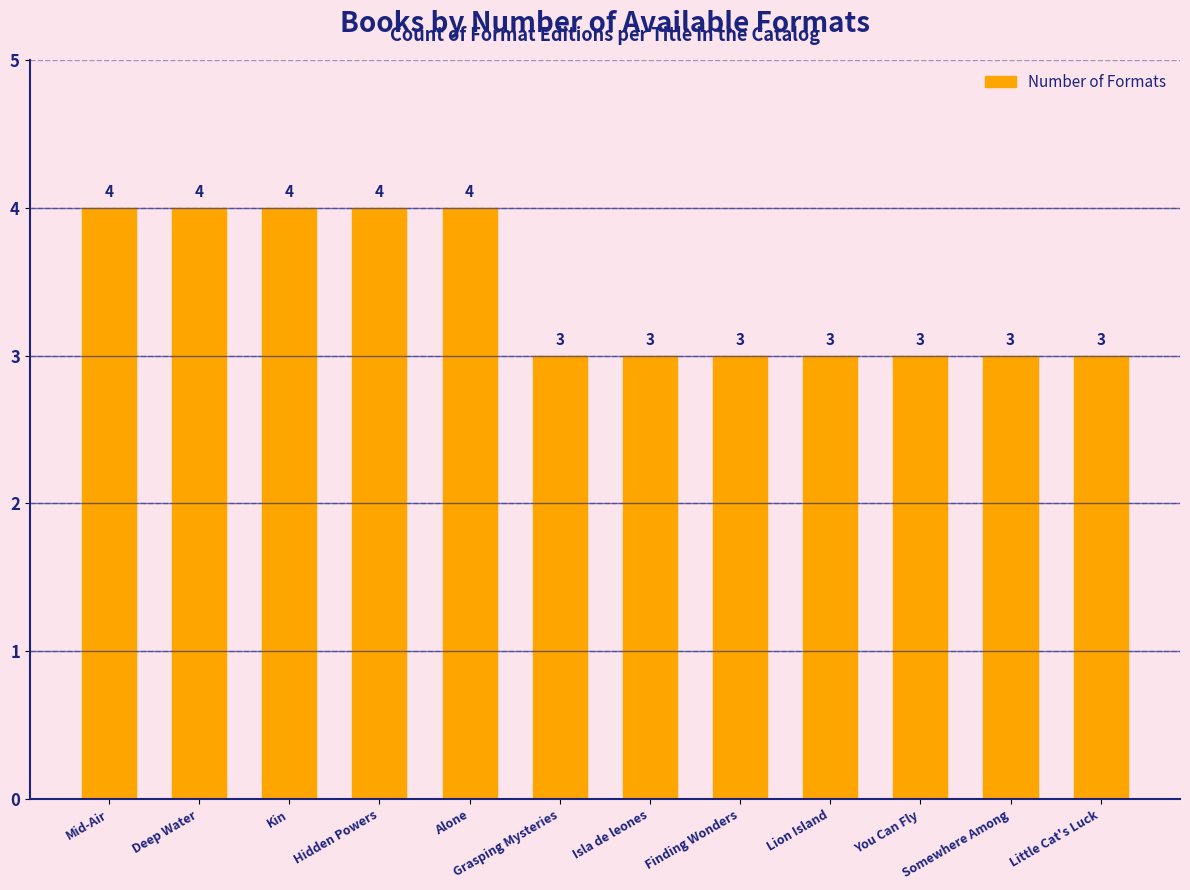

Reading left to right, transcribe all the data shown in this chart.

4	4	4	4	4	3	3	3	3	3	3	3